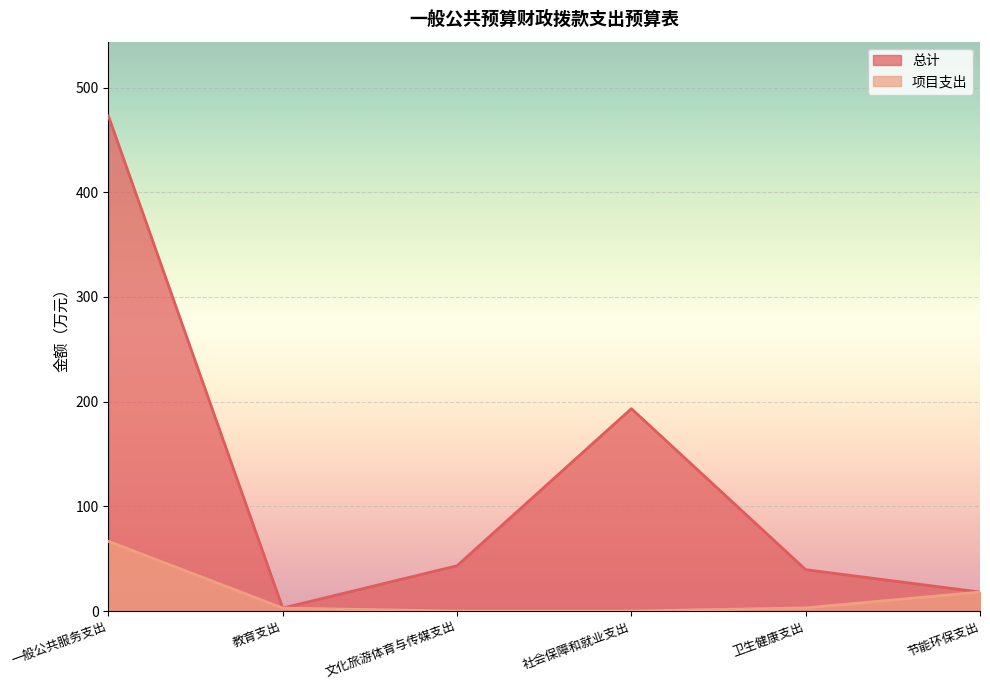

At which label does 总计 first exceed 43?

一般公共服务支出